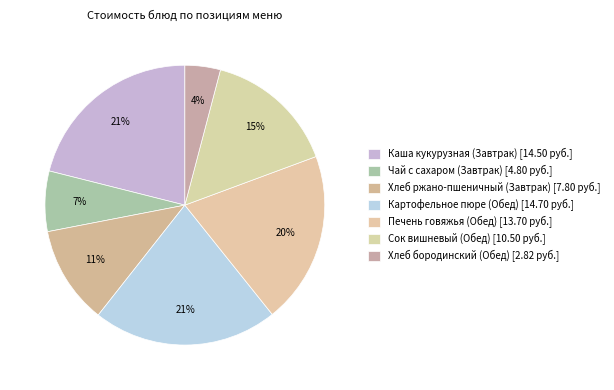

Does Каша кукурузная (Завтрак) account for over 50% of the chart?

No